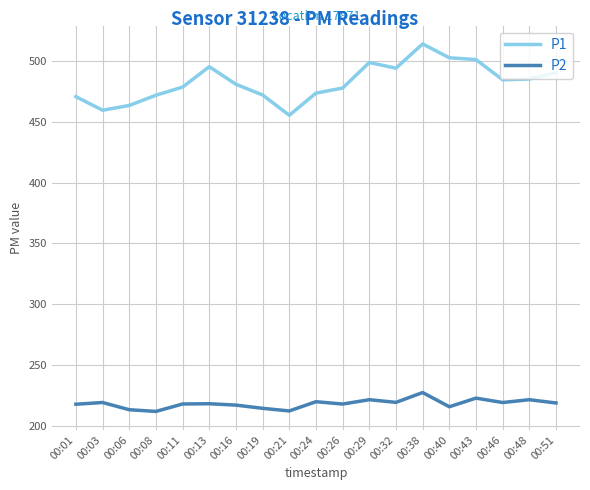

Rank the series by their maximum value, from highest to lowest.

P1, P2